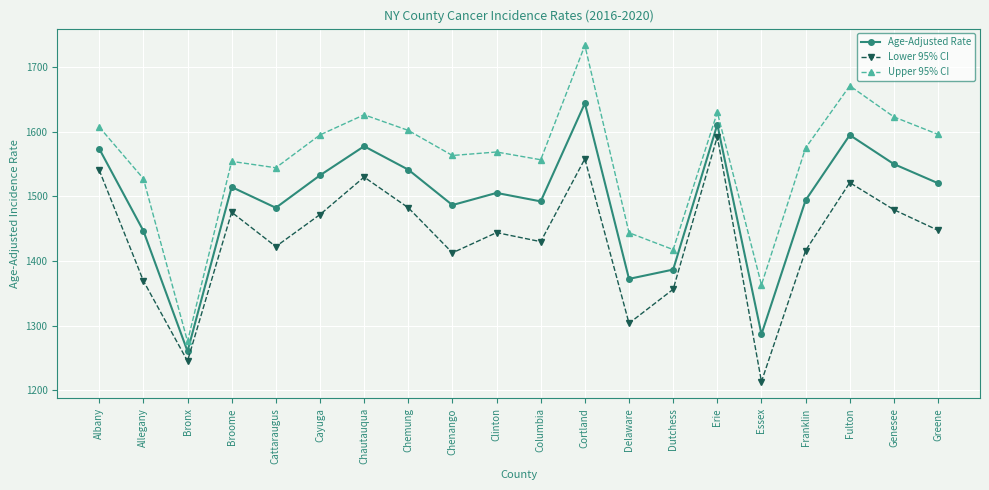

List the series in order of their peak value, highest first.

Upper 95% CI, Age-Adjusted Rate, Lower 95% CI